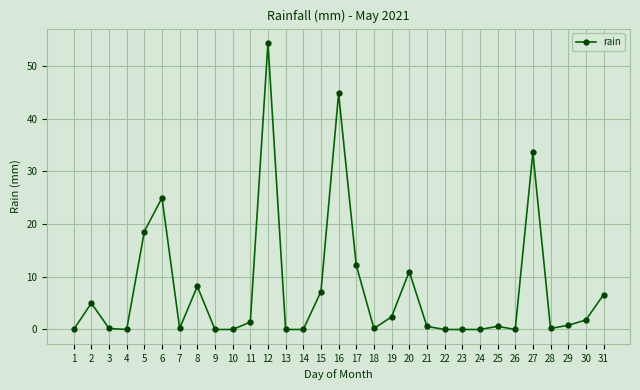

What is the average value?

7.6